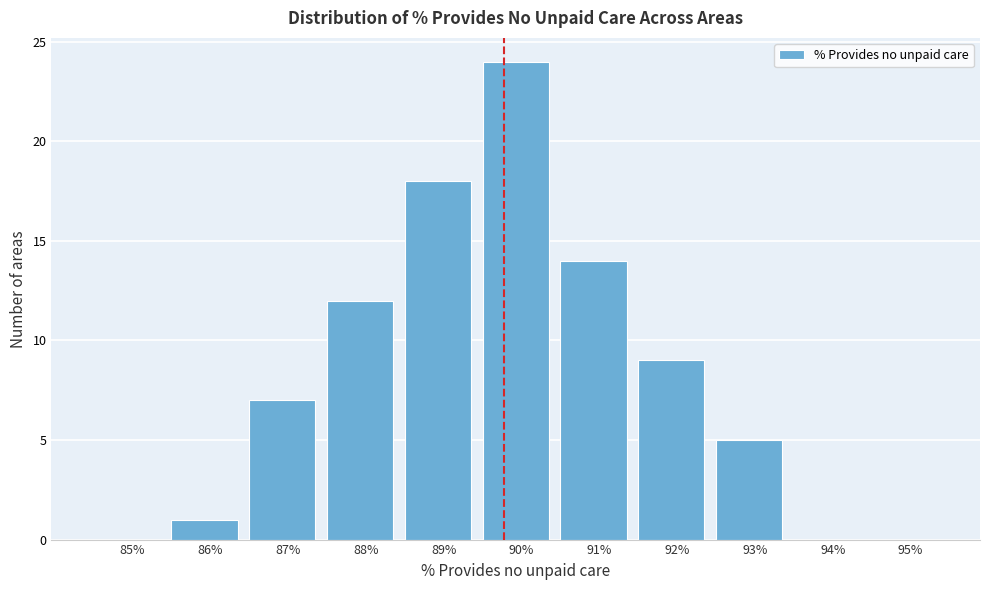

Reading right to left, what are all the values shown in this chart?

95%=0	94%=0	93%=5	92%=9	91%=14	90%=24	89%=18	88%=12	87%=7	86%=1	85%=0